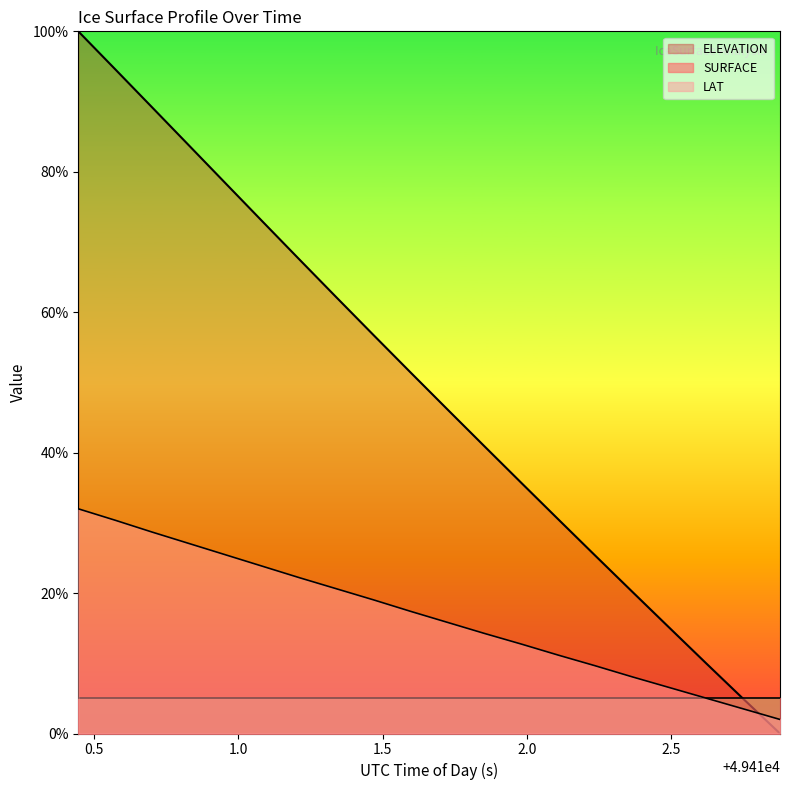

Which series has the largest total across all categories?

ELEVATION